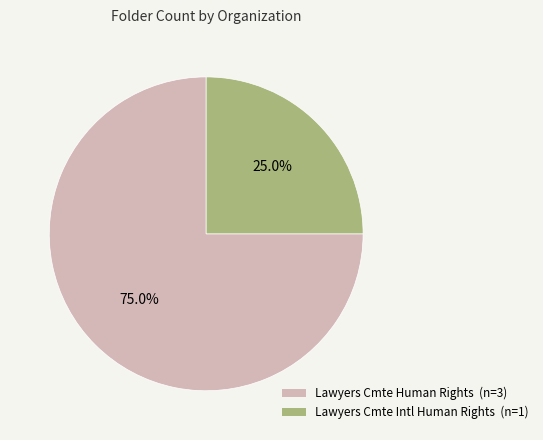

Is there any slice that represents more than half of the pie?

Yes